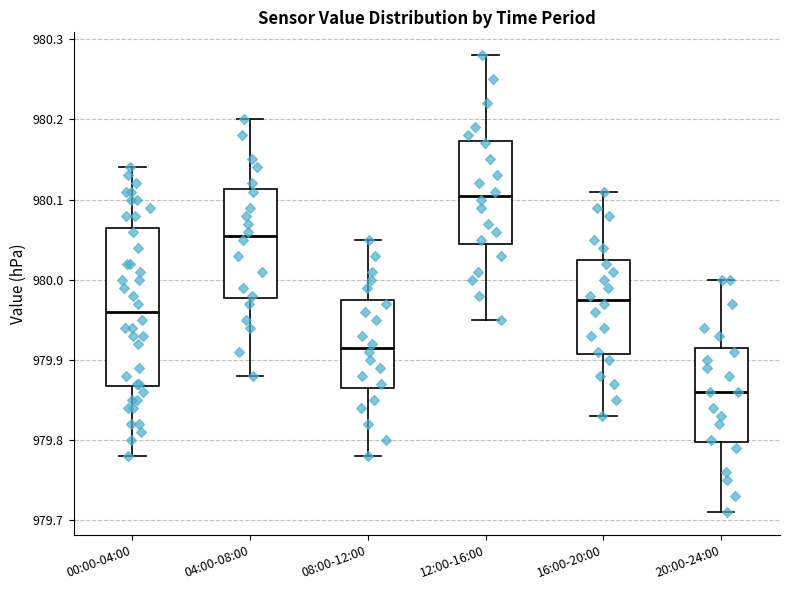

Reading left to right, read every box against the y-axis: the position of its median line, the range the box covers, and the ends of its whiskers. The values are not printed on the chart, so give them approximately, as read against the axis.

00:00-04:00: median 979.96, box 979.87 to 980.07, whiskers 979.78 to 980.14
04:00-08:00: median 980.06, box 979.98 to 980.11, whiskers 979.88 to 980.20
08:00-12:00: median 979.92, box 979.87 to 979.98, whiskers 979.78 to 980.05
12:00-16:00: median 980.11, box 980.05 to 980.17, whiskers 979.95 to 980.28
16:00-20:00: median 979.98, box 979.91 to 980.03, whiskers 979.83 to 980.11
20:00-24:00: median 979.86, box 979.80 to 979.92, whiskers 979.71 to 980.00